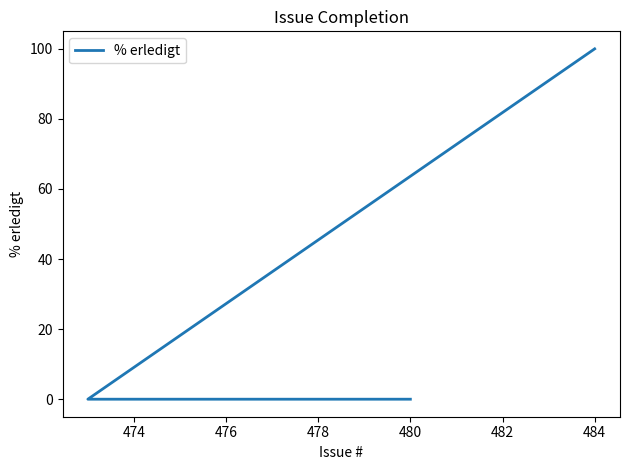

How many positive values are there?

1